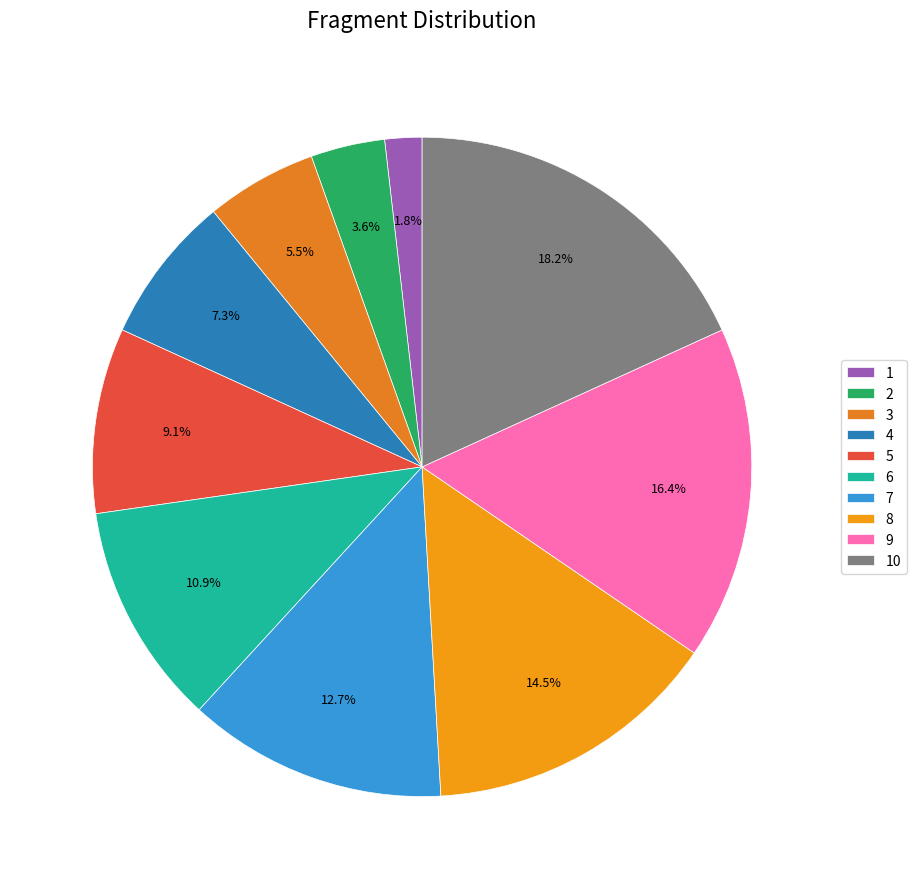

The 2 slice represents 4% of the pie. True or false?

True